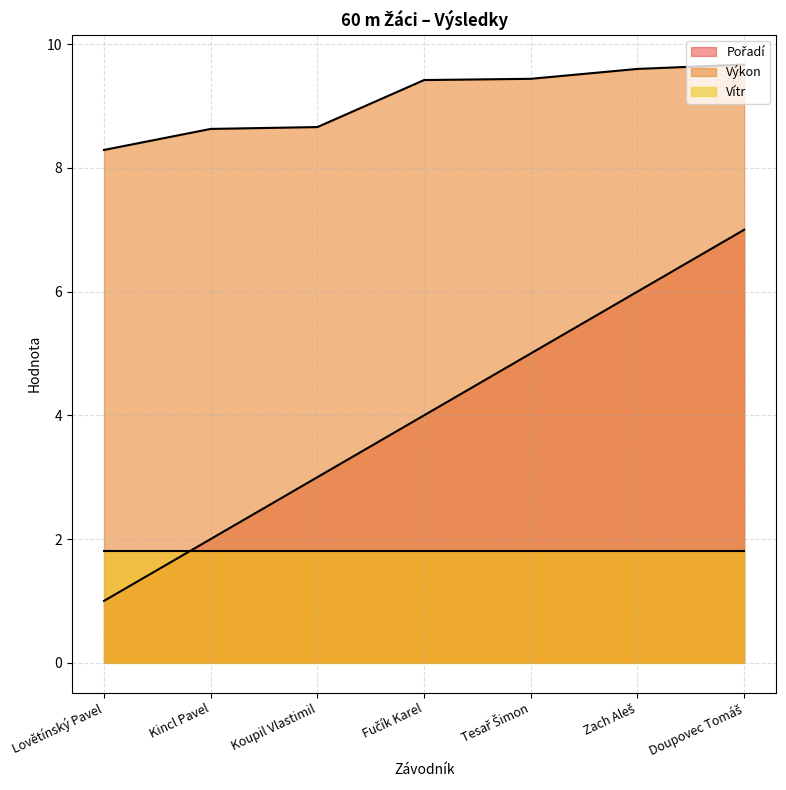

How many values in the Pořadí series exceed 4?

3